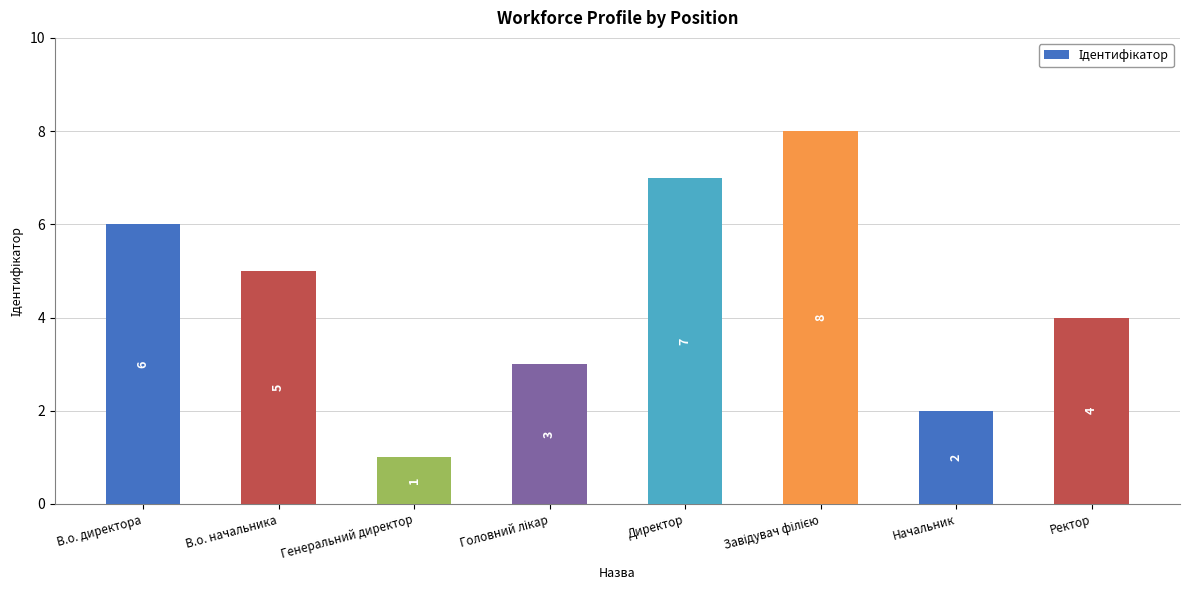

Which category has the lowest value across all series?

Генеральний директор